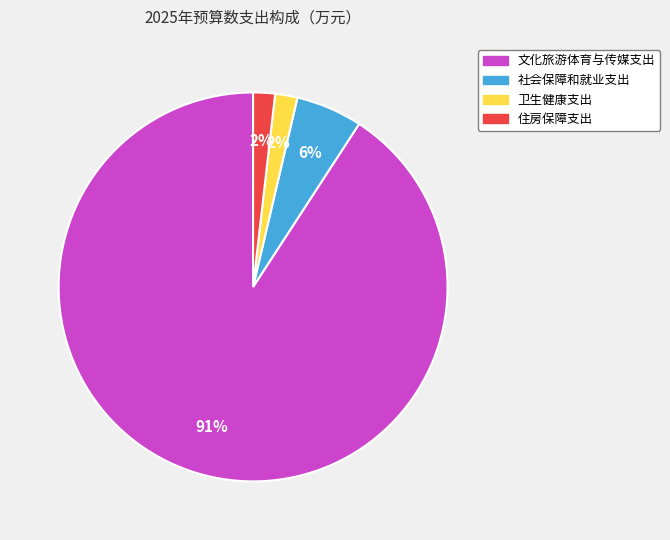

To the nearest percent, what is the difference between the 社会保障和就业支出 and 卫生健康支出 slice percentages?

4%